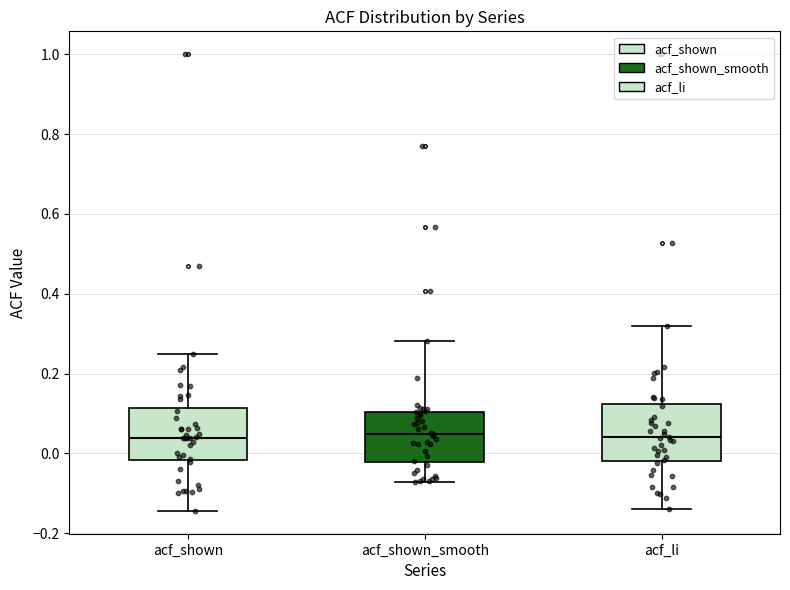

Reading left to right, read every box against the y-axis: the position of its median line, the range the box covers, and the ends of its whiskers. The values are not printed on the chart, so give them approximately, as read against the axis.

acf_shown: median 0.04, box -0.02 to 0.12, whiskers -0.14 to 0.24
acf_shown_smooth: median 0.04, box -0.02 to 0.10, whiskers -0.08 to 0.28
acf_li: median 0.04, box -0.02 to 0.12, whiskers -0.14 to 0.32